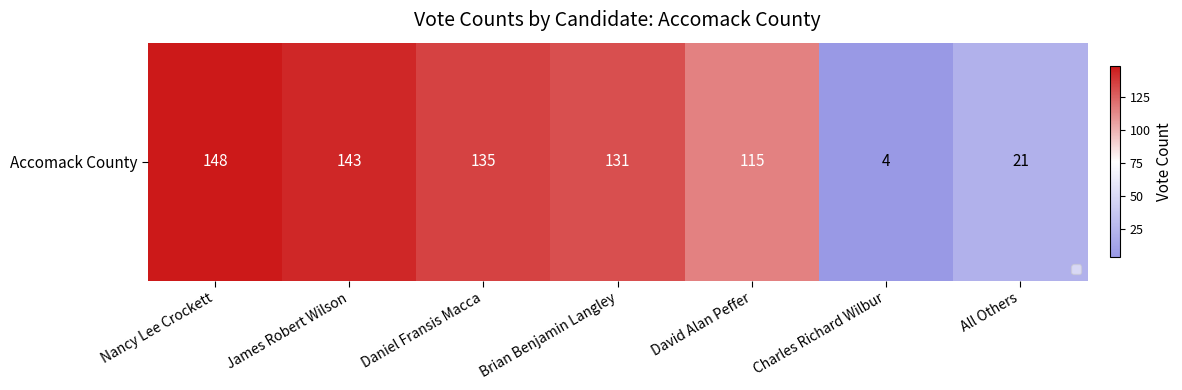

Is it true that the value at All Others is 21?

True